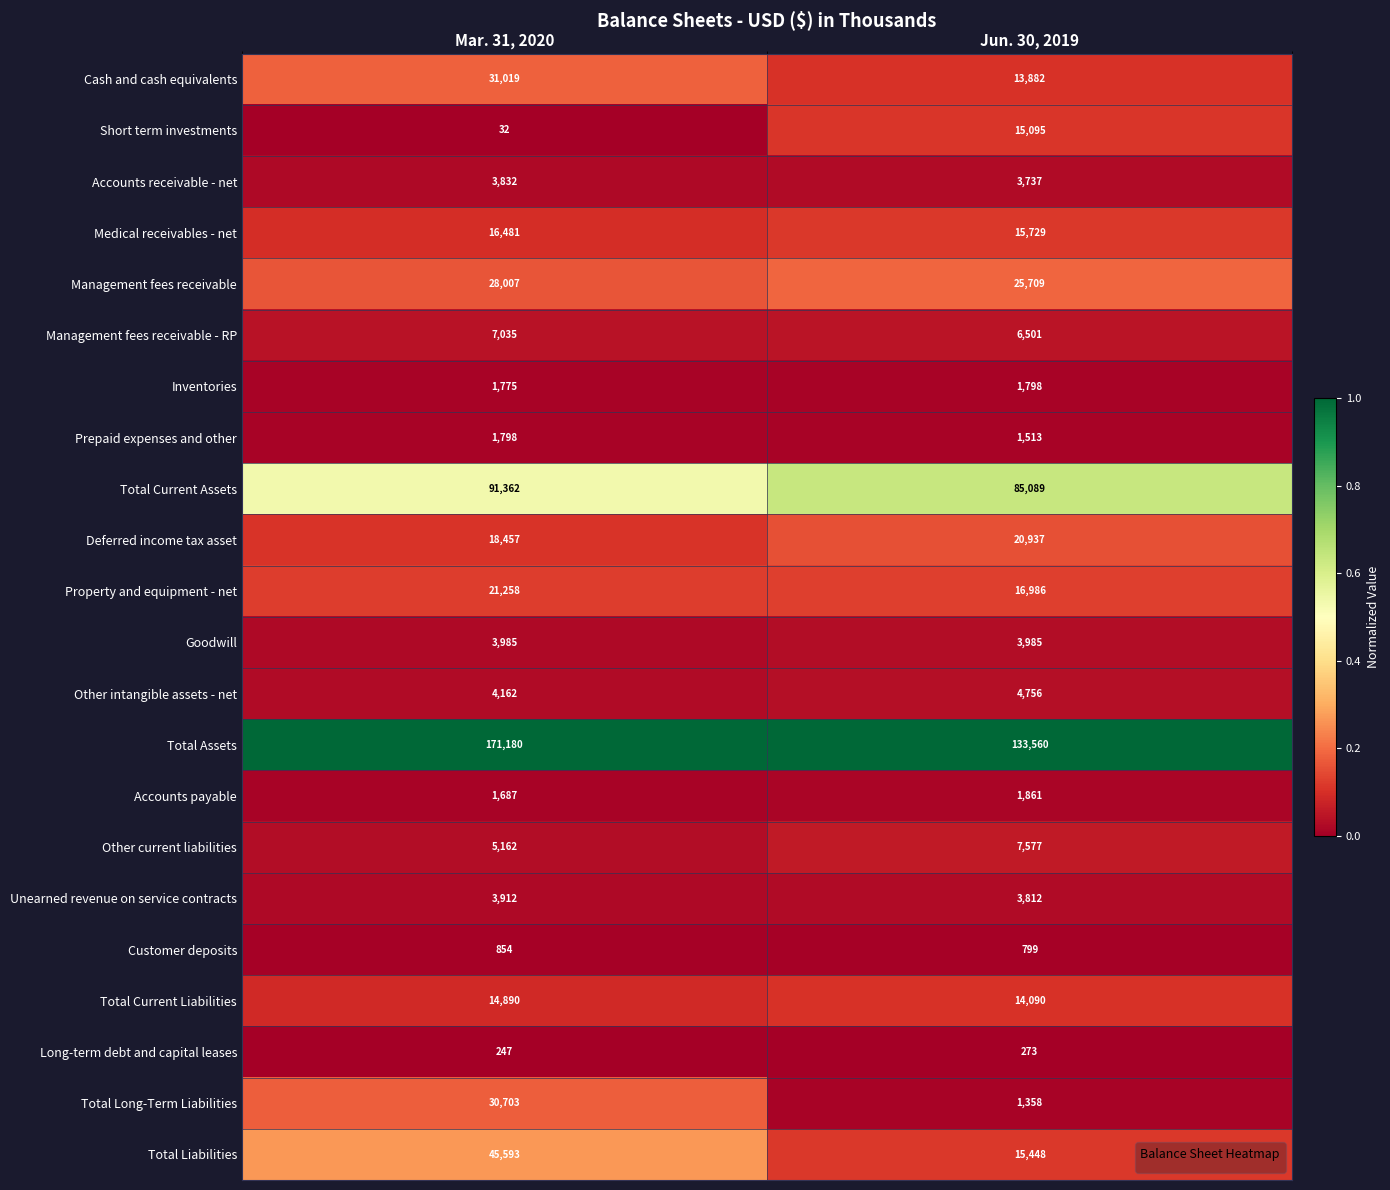

True or false: Medical receivables - net has a value of 24318 at Jun. 30, 2019.

False